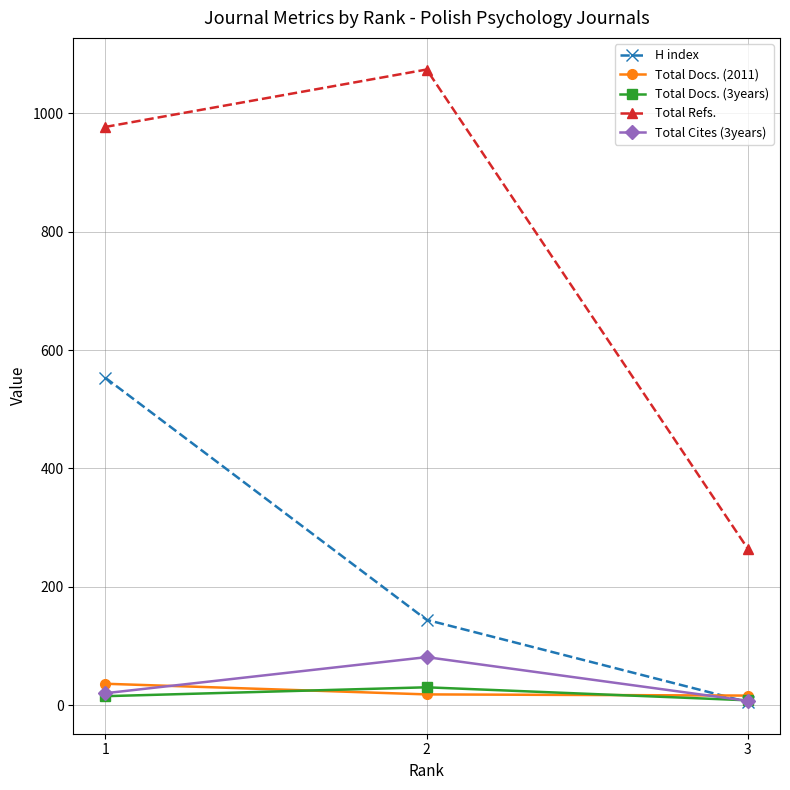

How many values in the Total Cites (3years) series are below 20?

1